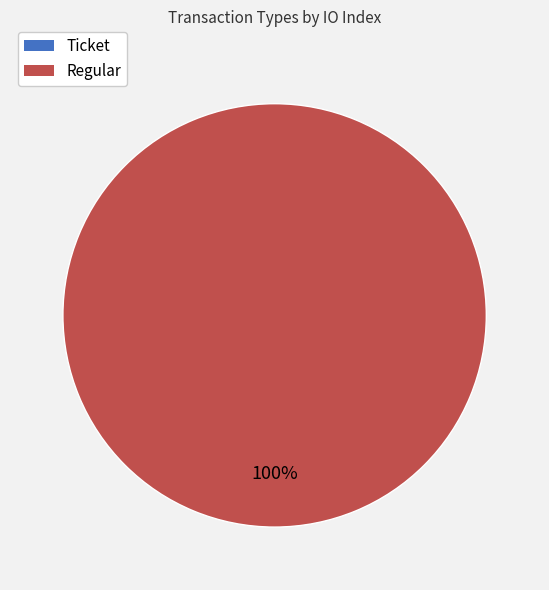

Which category has the biggest portion of the pie?

Regular